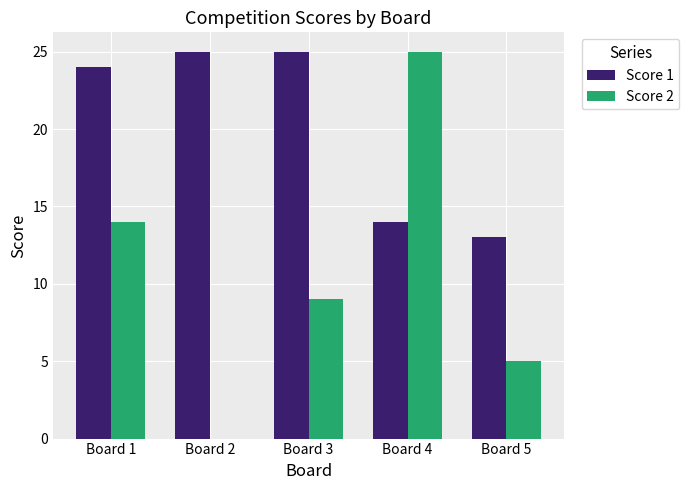

At which label does Score 2 reach its peak?

Board 4